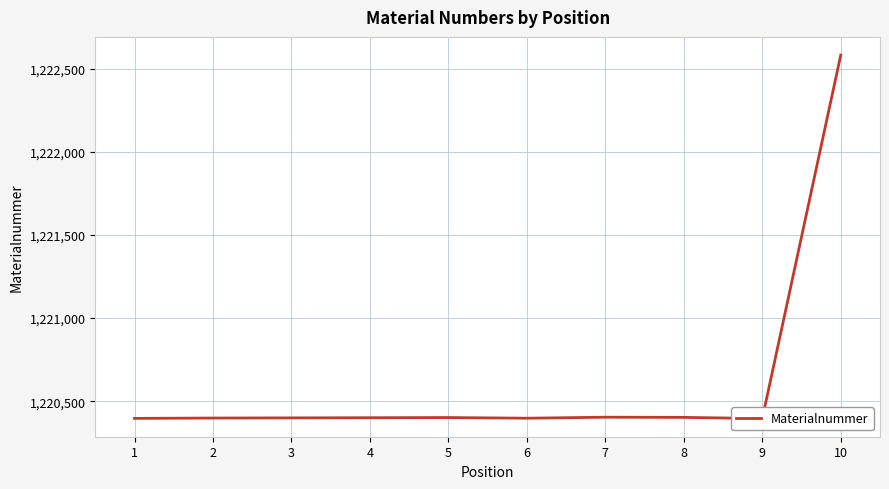

The value at 4 is 2084881. True or false?

False